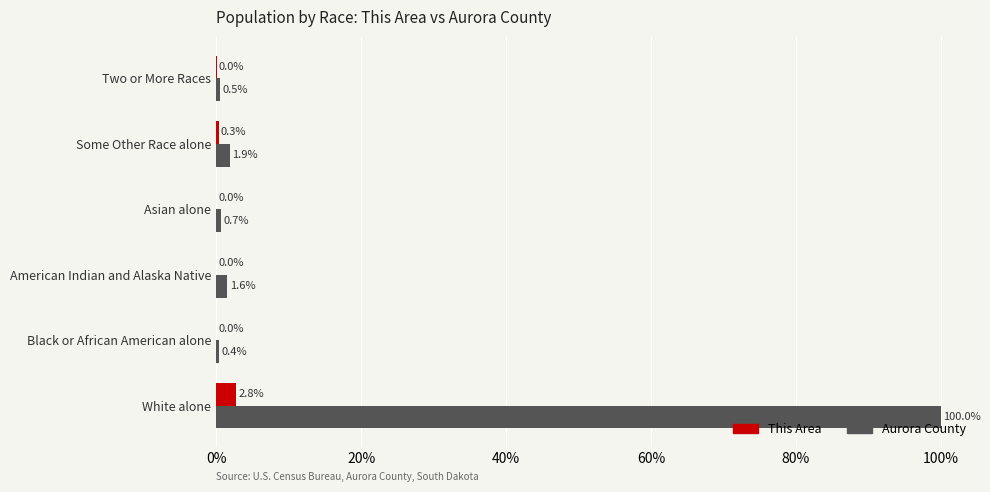

Is the value of This Area at Some Other Race alone greater than the value of Aurora County at White alone?

No